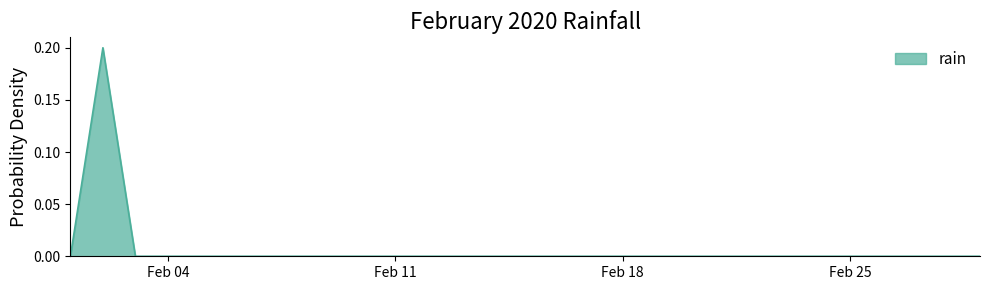

How many lines are shown in the chart?

1